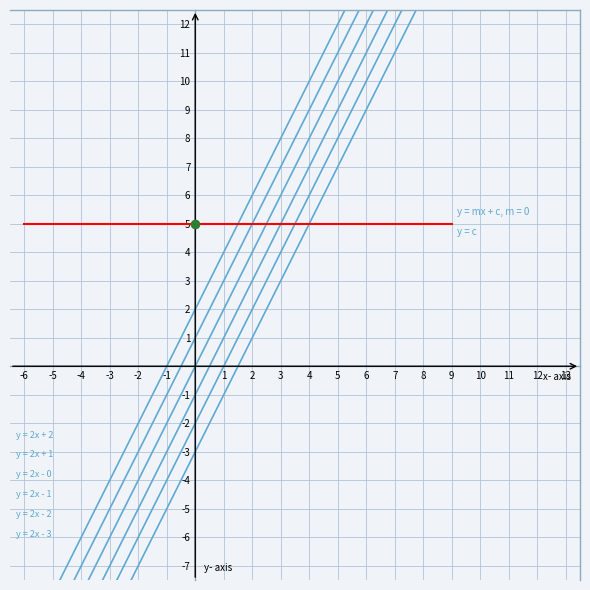

What is the highest value of the y = 2x - 0 series?

18